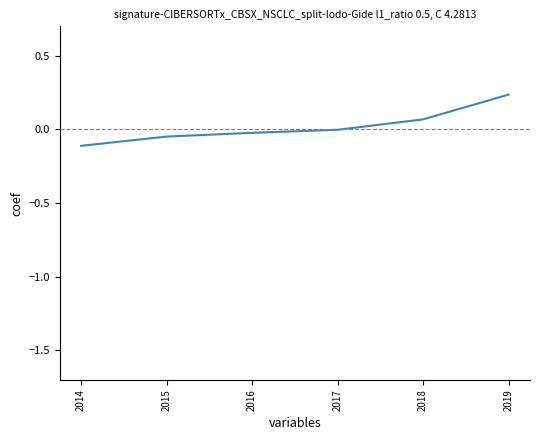

Is it true that the value at 2017 is -0.0?

True